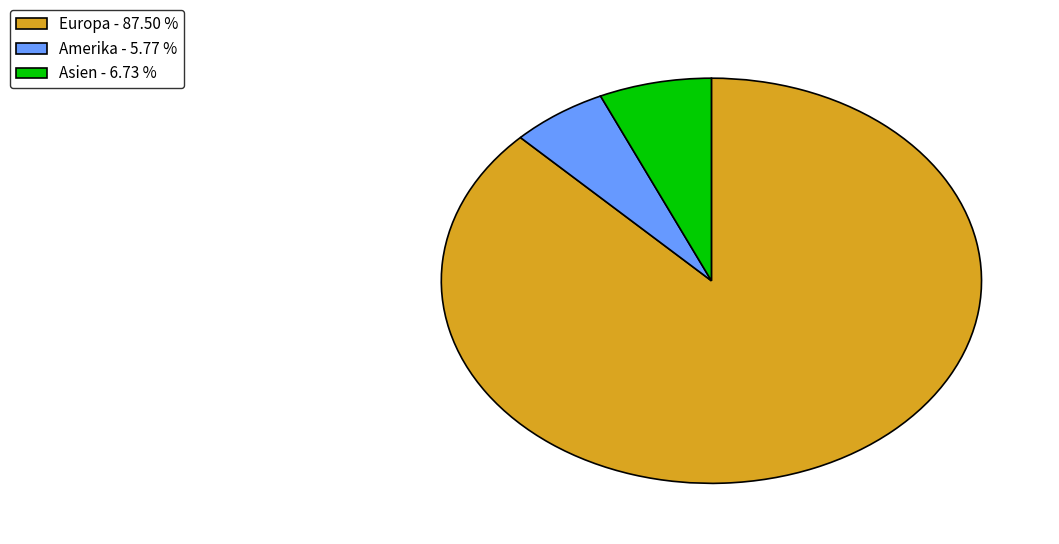

Rank the categories by value from highest to lowest.

Europa - 87.50 %, Asien - 6.73 %, Amerika - 5.77 %